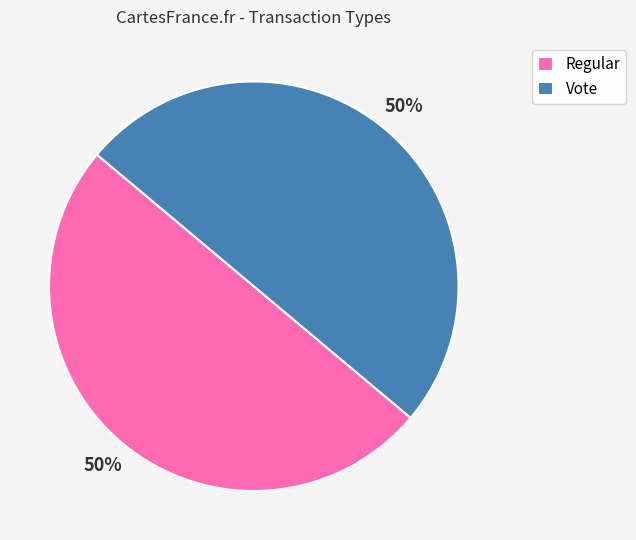

The Regular slice represents 38% of the pie. True or false?

False